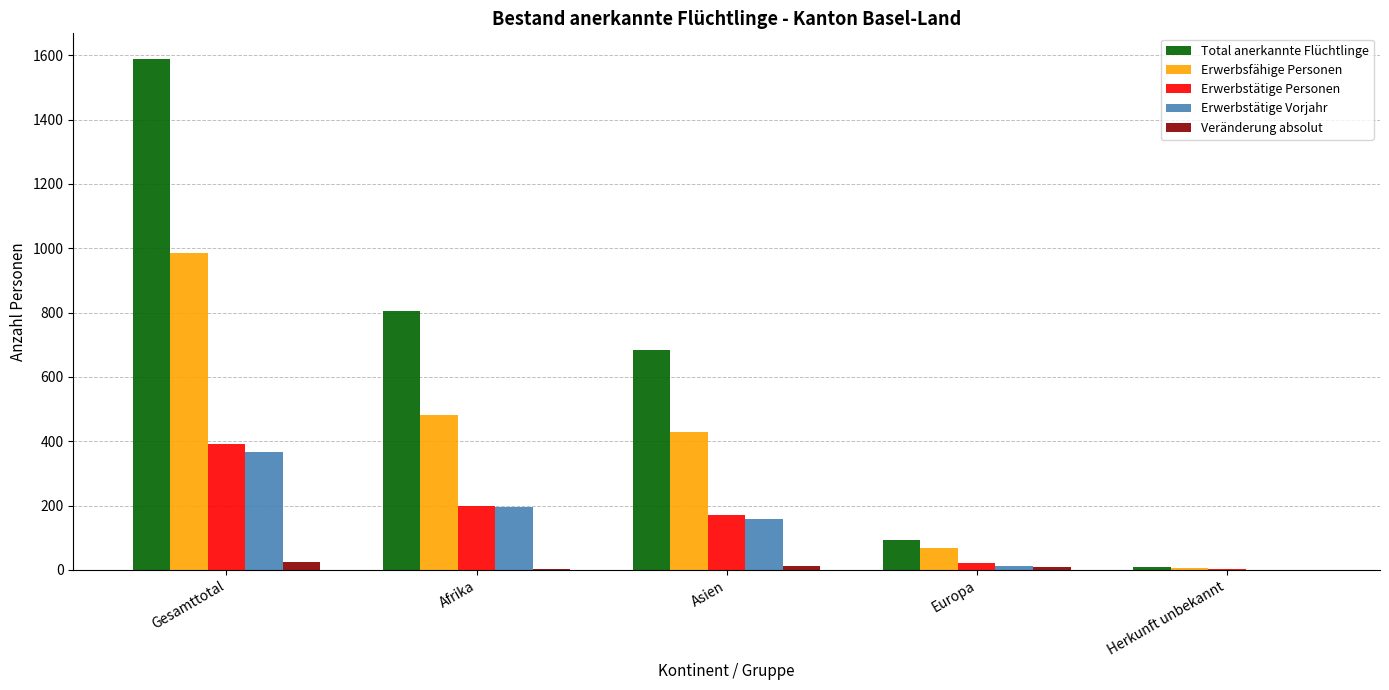

What is the sum of the Veränderung absolut values at Gesamttotal and Asien?

36